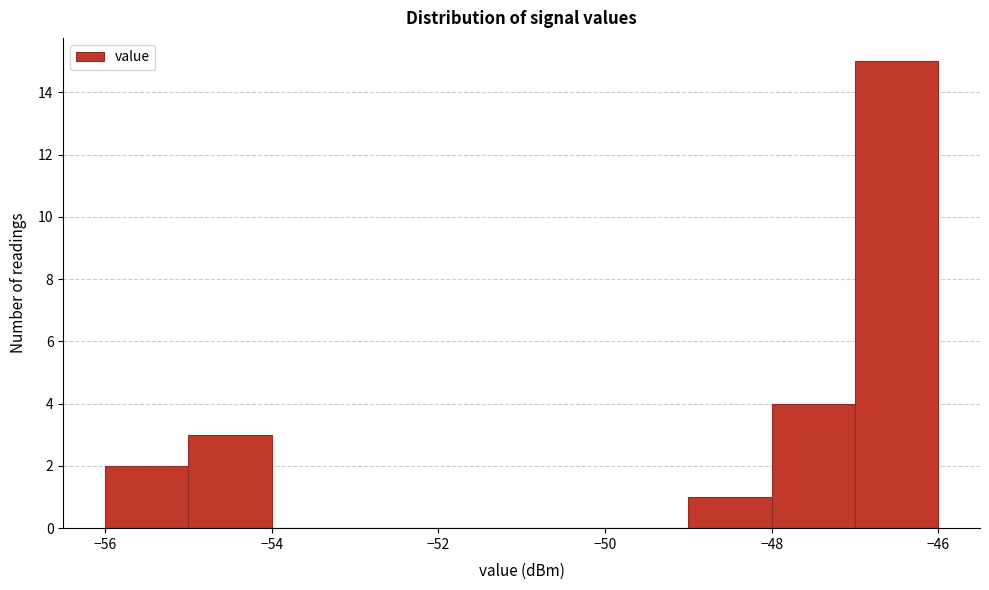

Over which range of the x-axis is the bar tallest?

-47 to -46